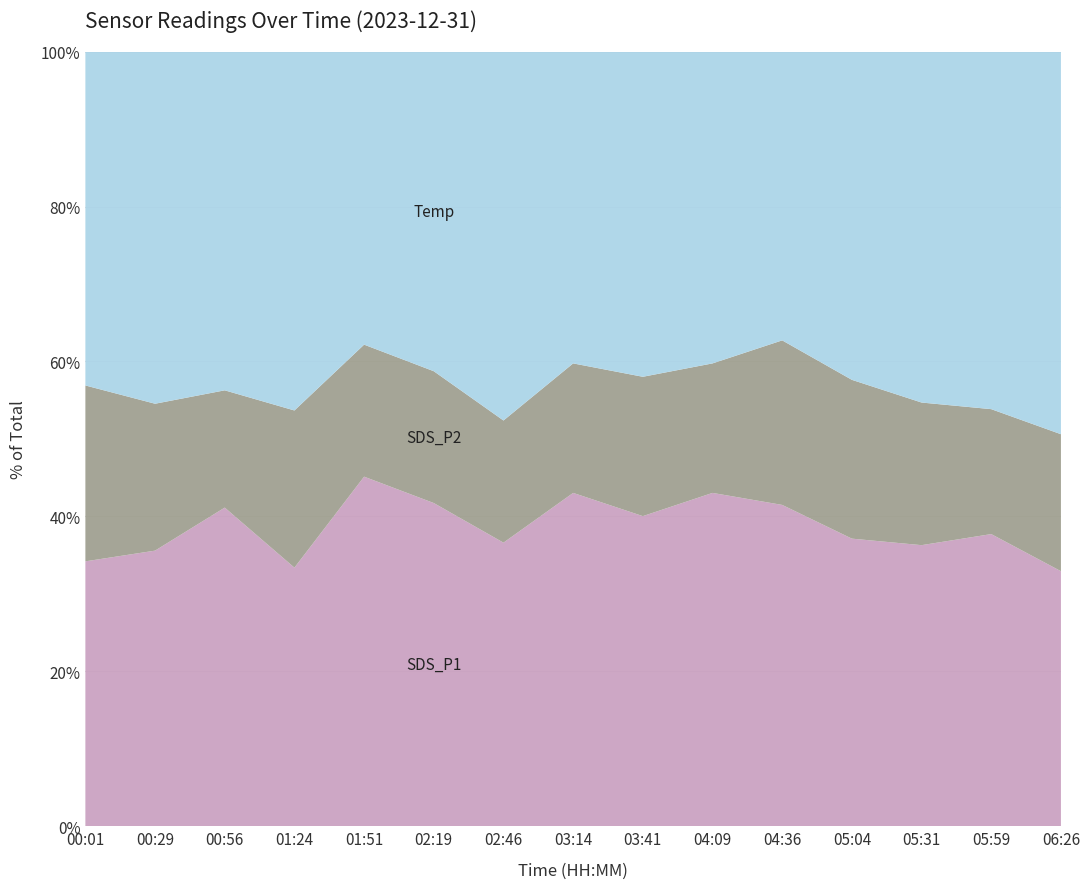

Reading right to left, list all the values displayed in this chart.

SDS_P1: 6.2	7.6	7.5	8.2	10.3	9.7	8.7	9.7	7.2	8.9	10.4	6.6	8.8	7.3	7.4
SDS_P2: 3.3	3.2	3.8	4.5	5.3	3.8	3.9	3.8	3.1	3.6	3.9	4.0	3.2	3.9	4.9
Temp: 9.3	9.3	9.3	9.3	9.3	9.1	9.1	9.1	9.3	8.8	8.7	9.2	9.3	9.3	9.3